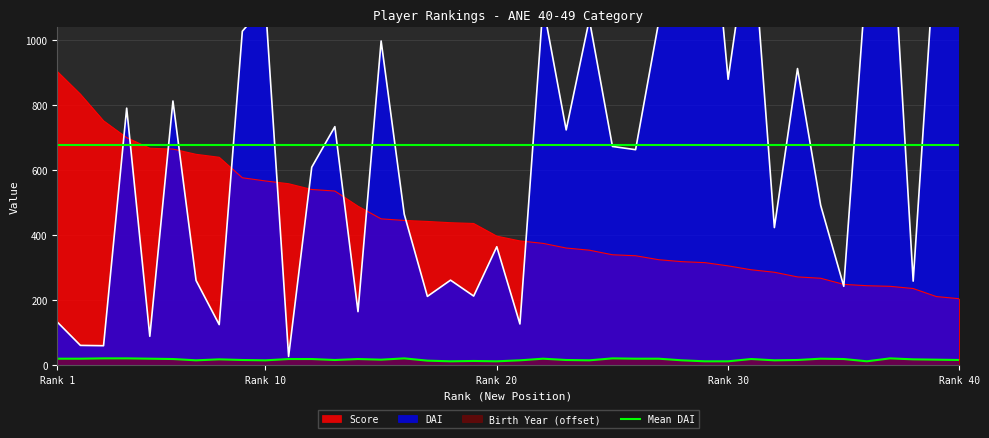

What is the value of the Birth Year point at the 37th from the left?

20.0